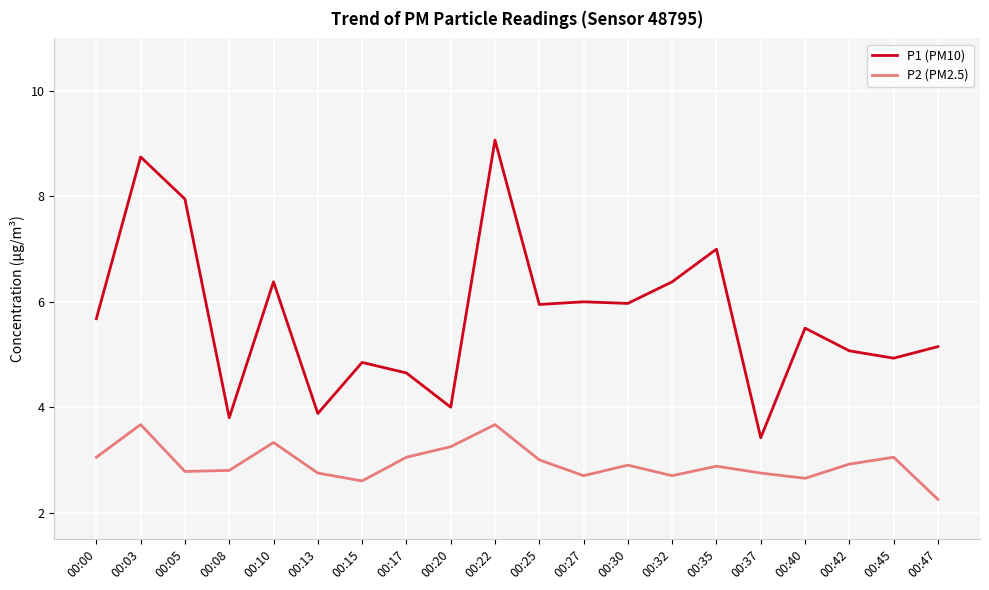

Read the P1 (PM10) value at 00:20.

4.0